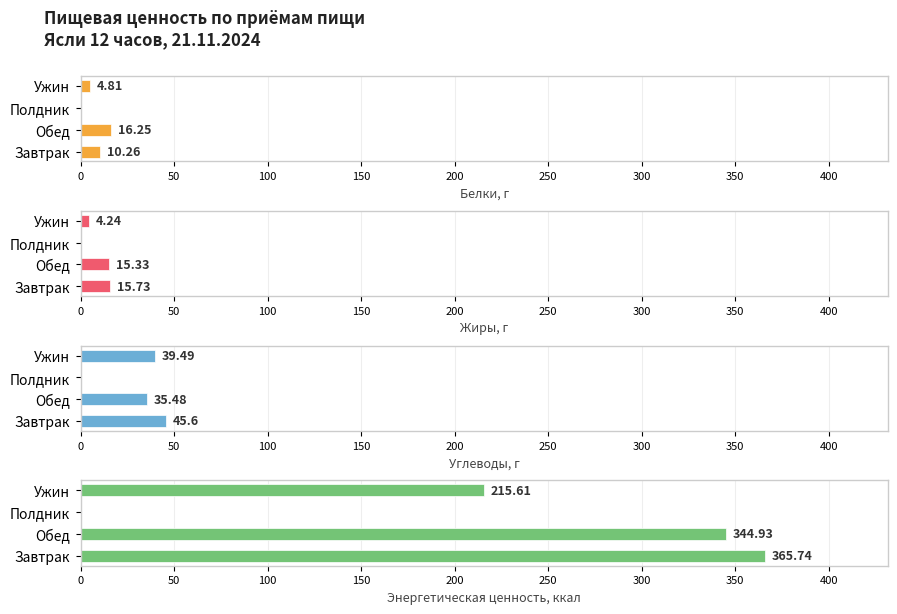

Reading left to right, what are all the values shown in this chart?

Белки, г: 10.3	16.2	0.0	4.8
Жиры, г: 15.7	15.3	0.0	4.2
Углеводы, г: 45.6	35.5	0.0	39.5
Энергетическая ценность, ккал: 365.7	344.9	0.0	215.6